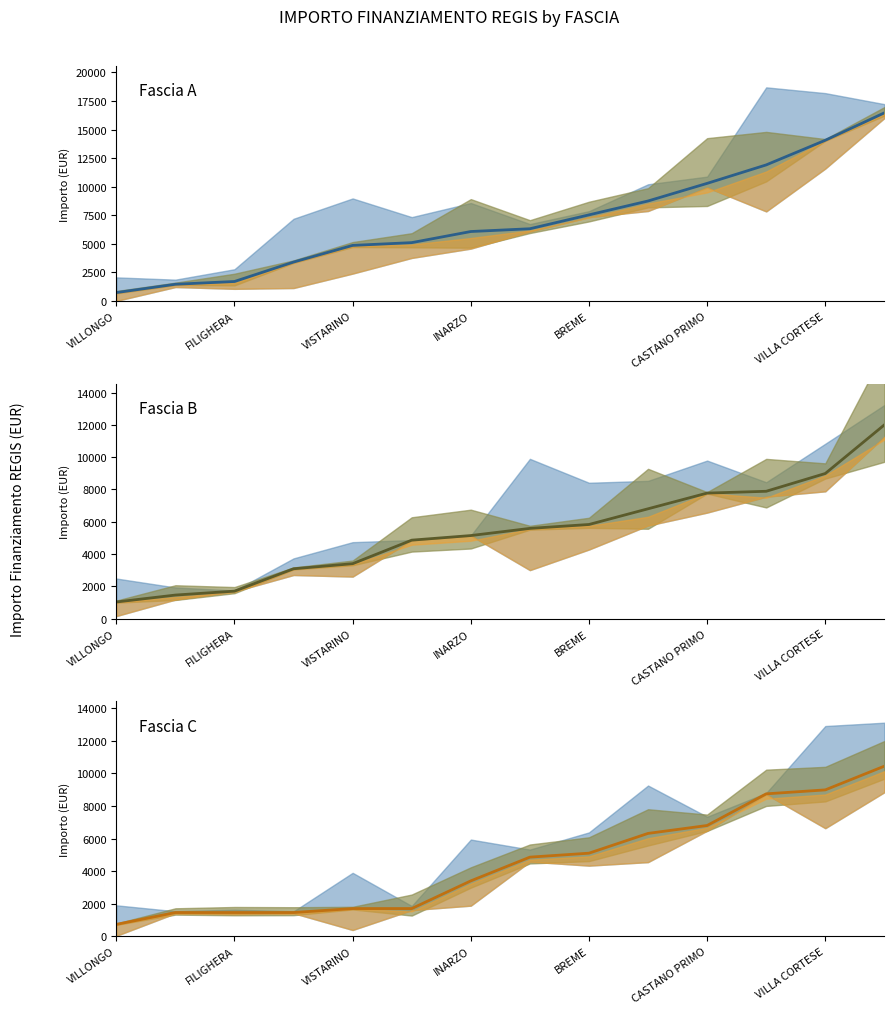

Which label corresponds to the smallest value in the chart?

VILLONGO